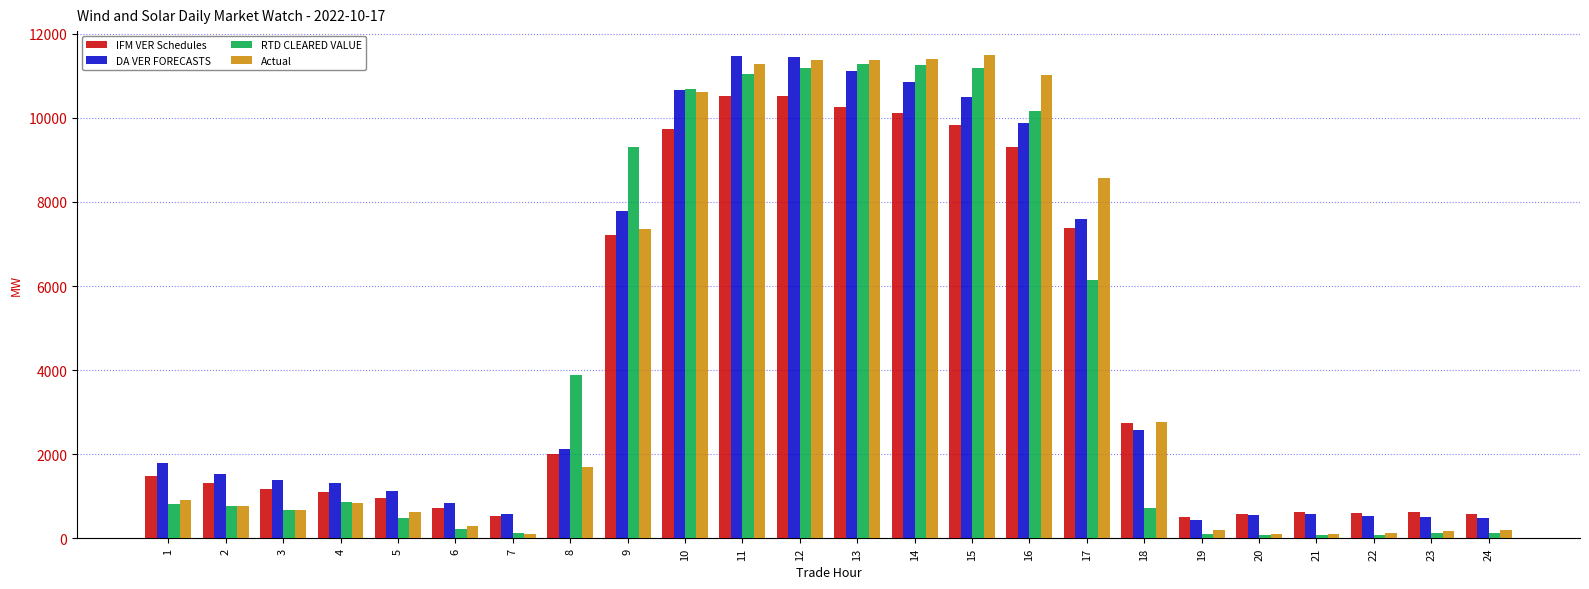

Which series has the widest spread of values?

Actual